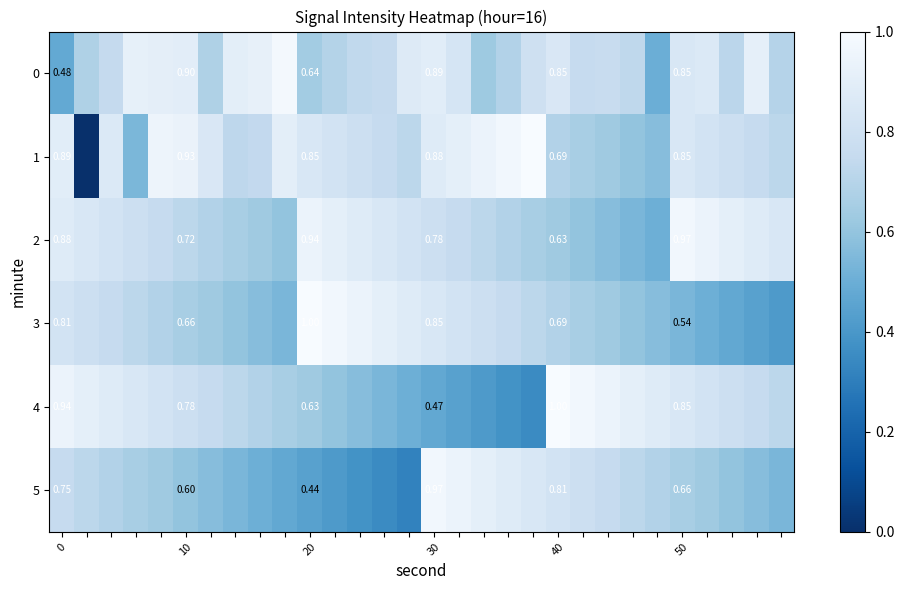

Between 6 and 29, which is larger?

29